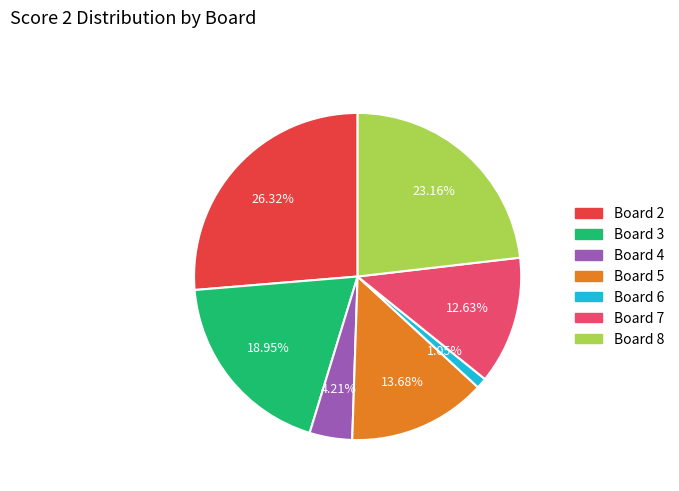

How many slices are in this pie chart?

7